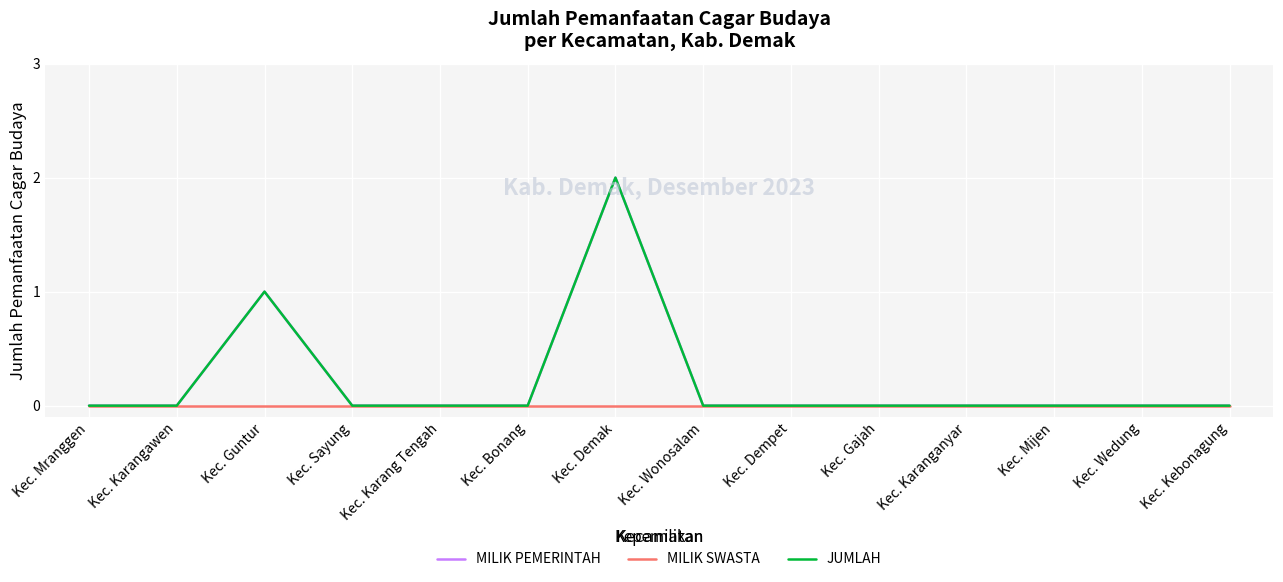

What is the label of the 10th point from the left?

Kec. Gajah